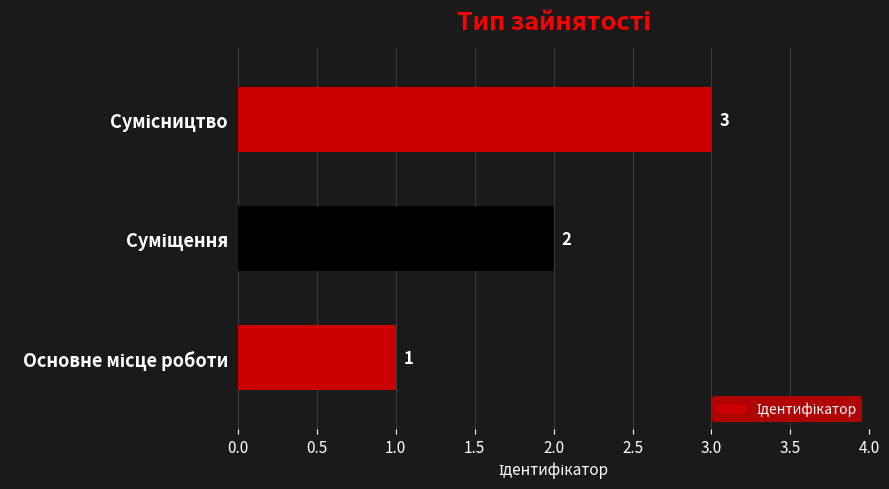

What is the maximum value shown in the chart?

3